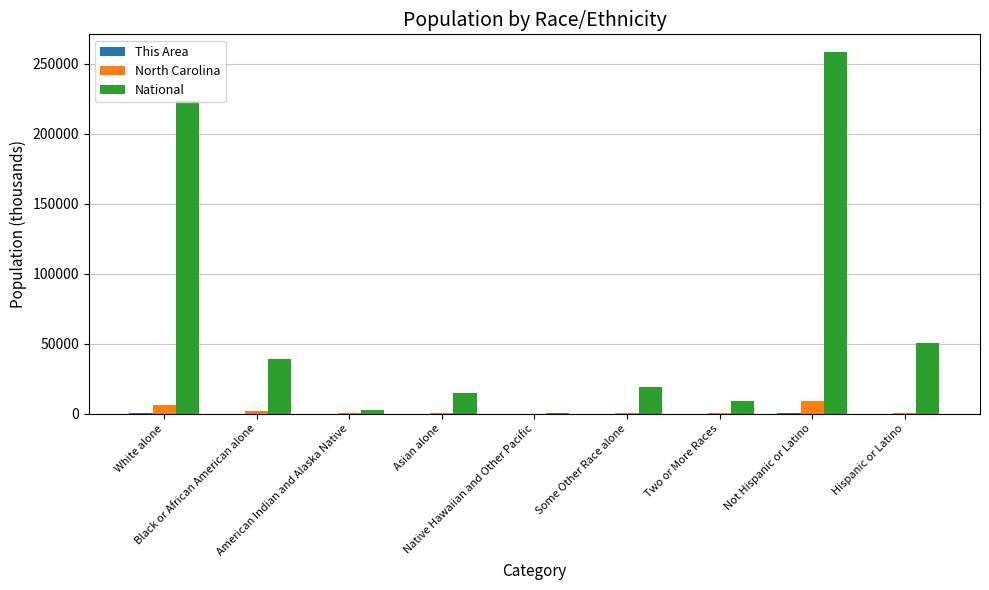

What is the greatest value displayed?

258267.9